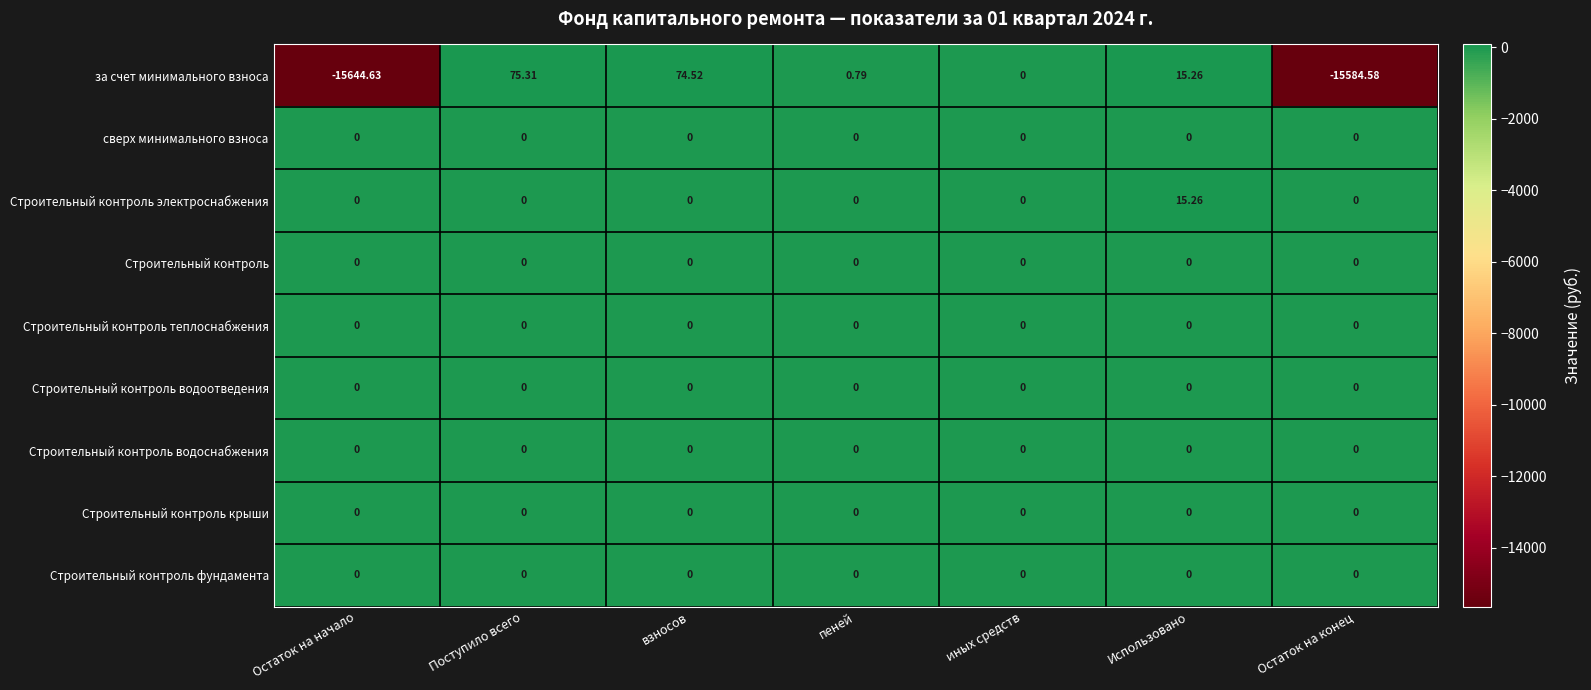

Rank the categories by за счет минимального взноса value from highest to lowest.

Поступило всего, взносов, Использовано, пеней, иных средств, Остаток на конец, Остаток на начало